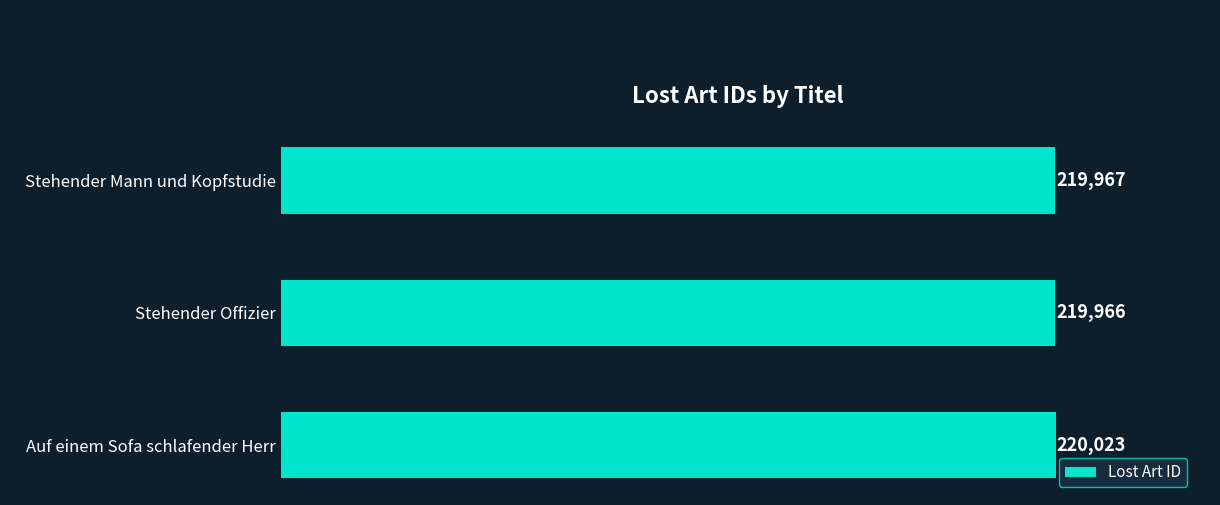

Reading bottom to top, list all the values displayed in this chart.

Auf einem Sofa schlafender Herr=220023	Stehender Offizier=219966	Stehender Mann und Kopfstudie=219967